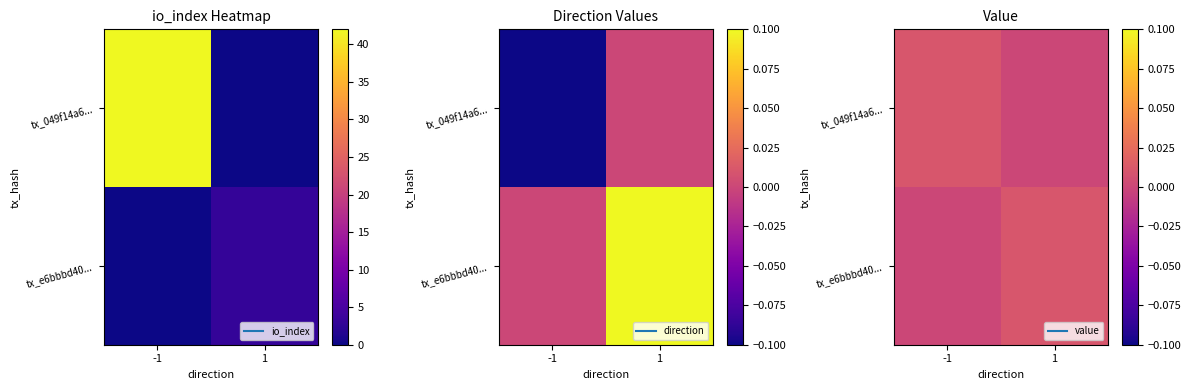

At which category is the sum across all series the highest?

-1